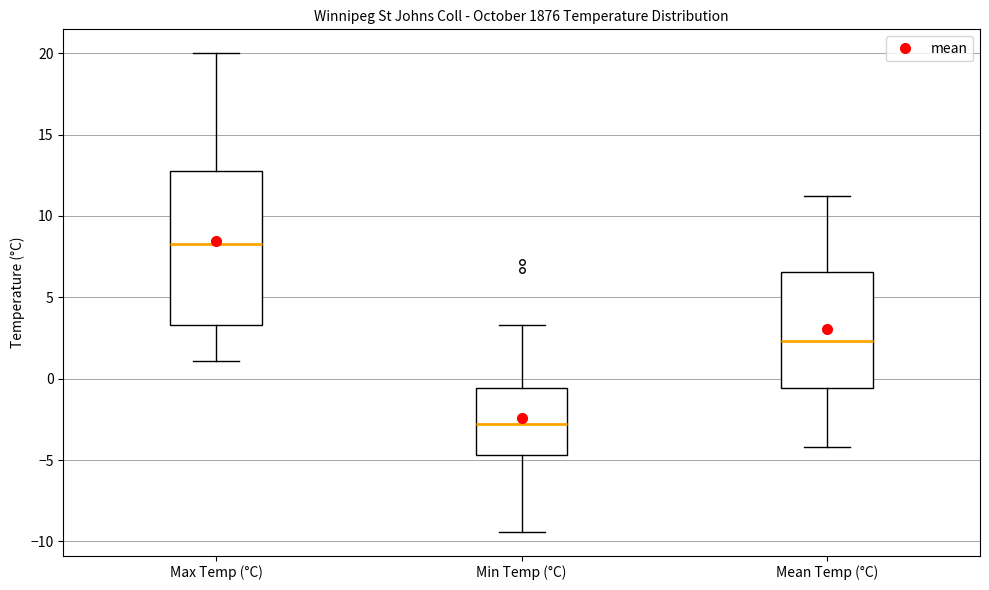

Which box is the tallest, from its lower edge to its upper edge?

Max Temp (°C)